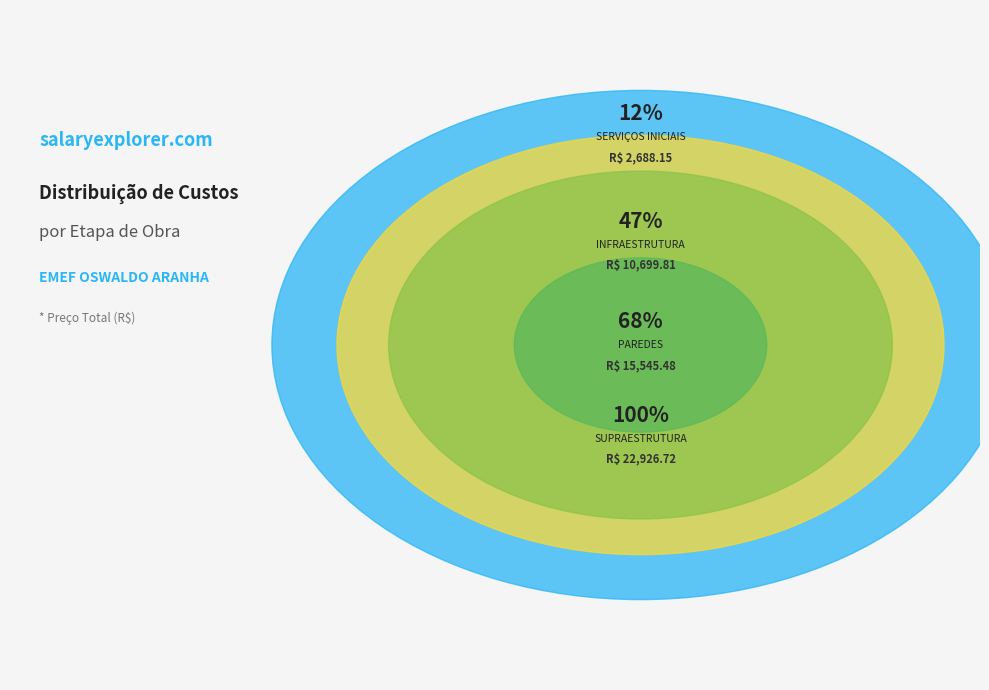

What portion of the pie excludes SUPRAESTRUTURA?

67.8%